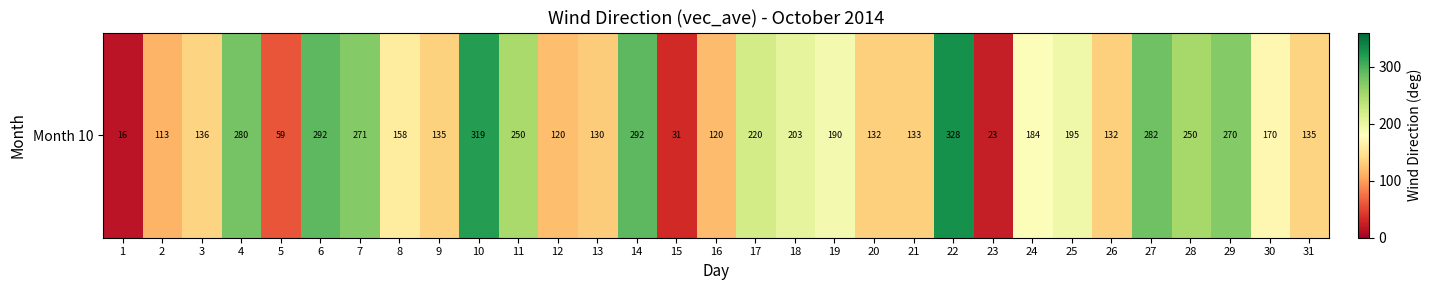

What is the difference between the maximum and minimum values?

312.2